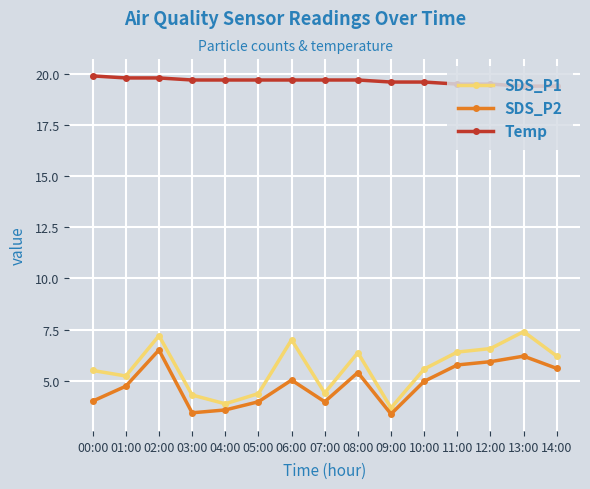

True or false: Temp and SDS_P2 intersect in this chart.

False